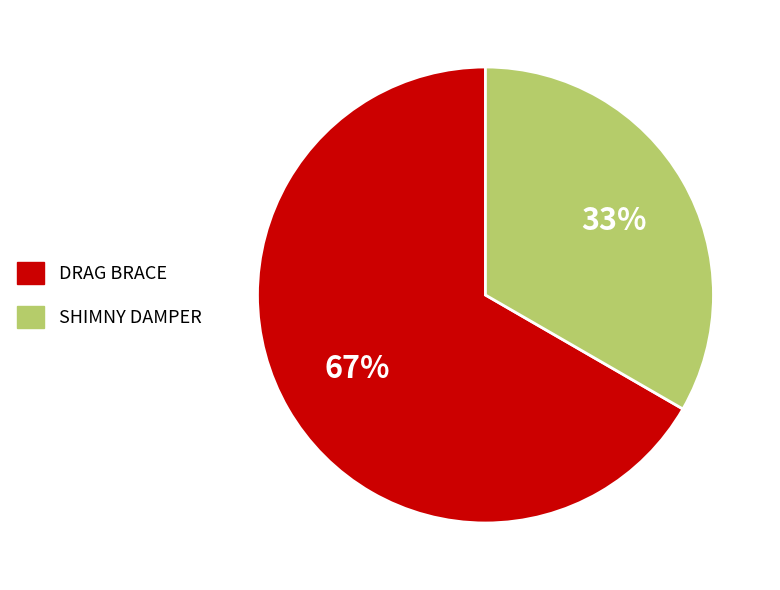

Which slice represents more than half of the pie?

DRAG BRACE